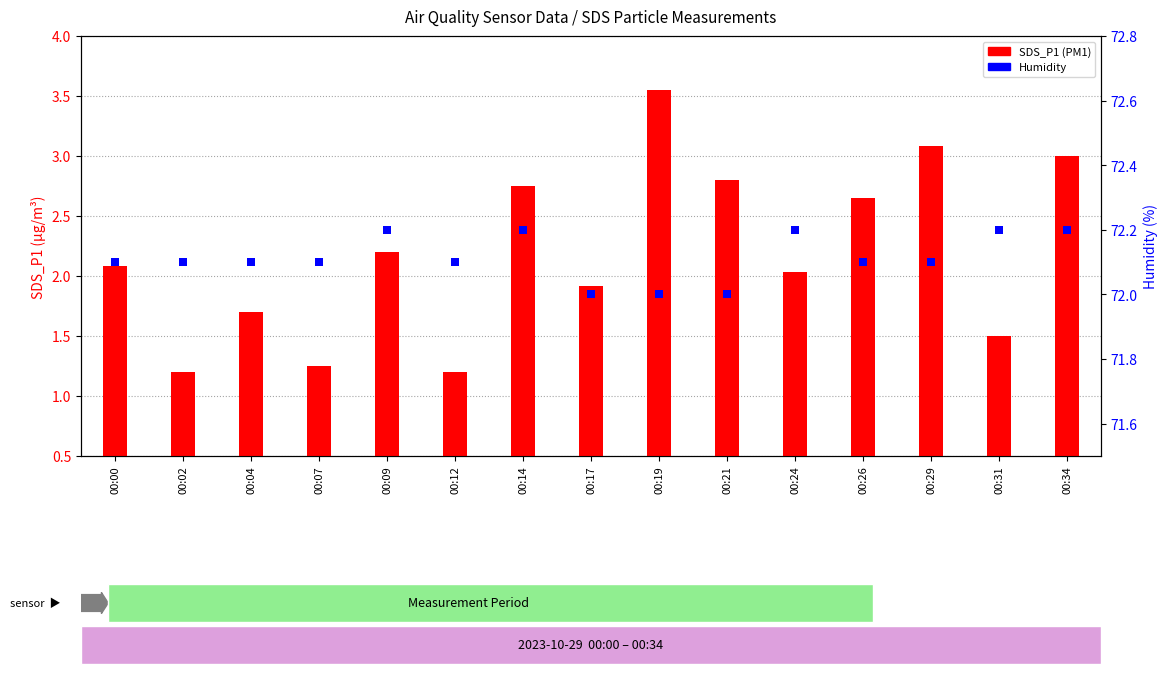

Which series reaches the minimum Y coordinate?

SDS_P1